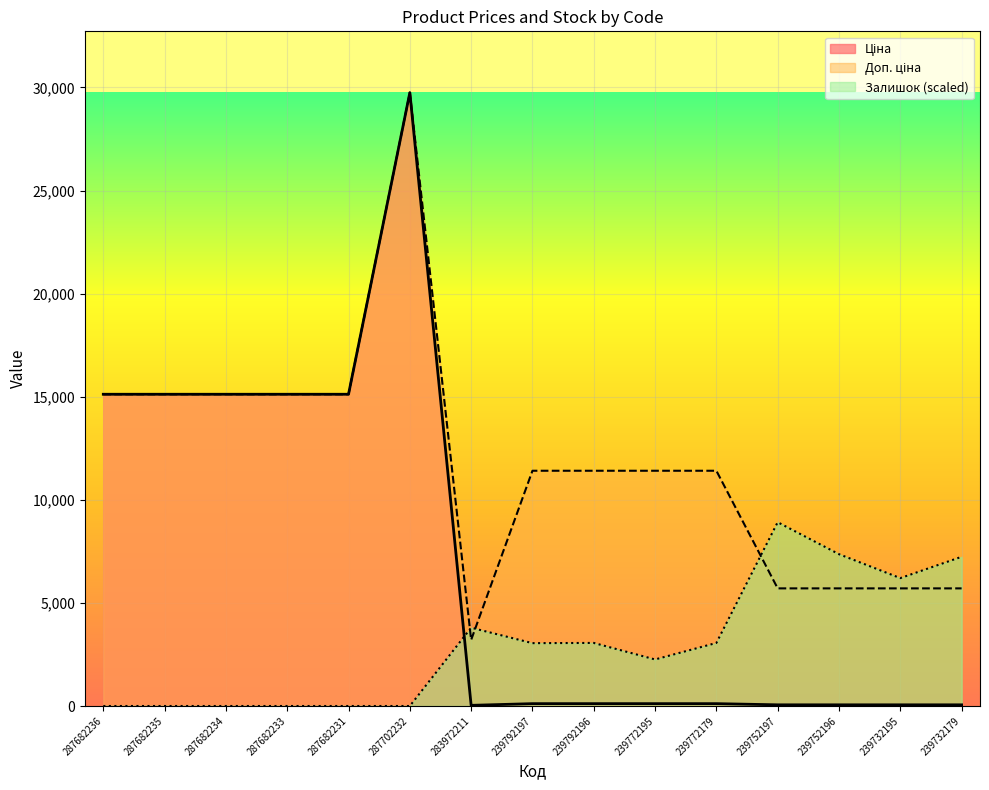

Which series has the widest spread of values?

Ціна